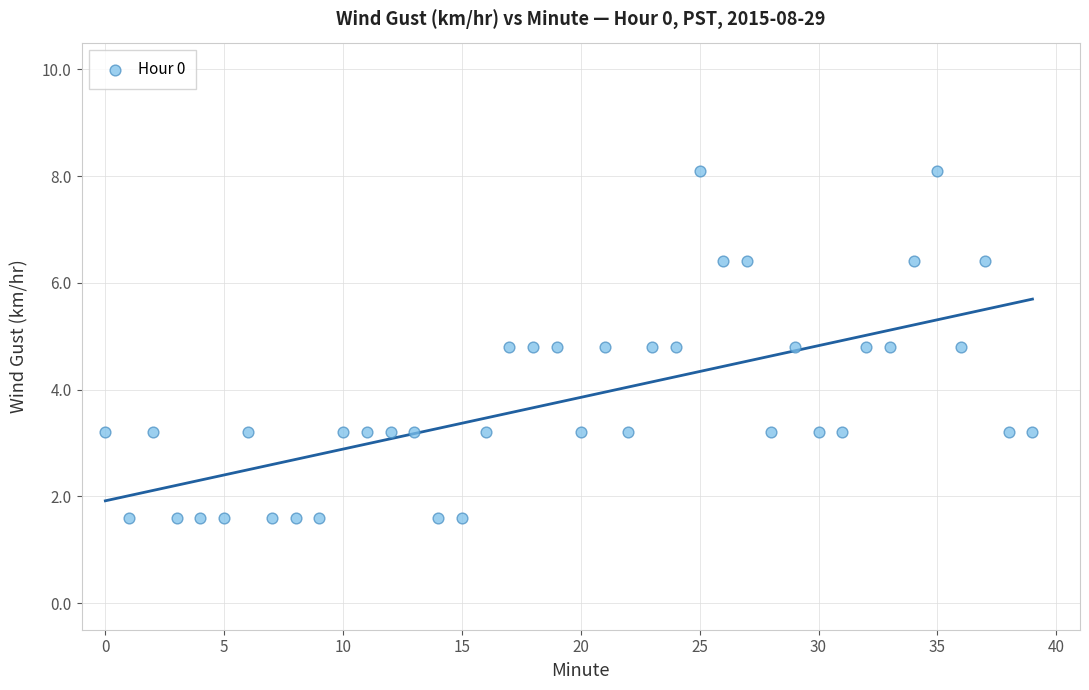

What is the range of Y values (max minus min)?

6.5